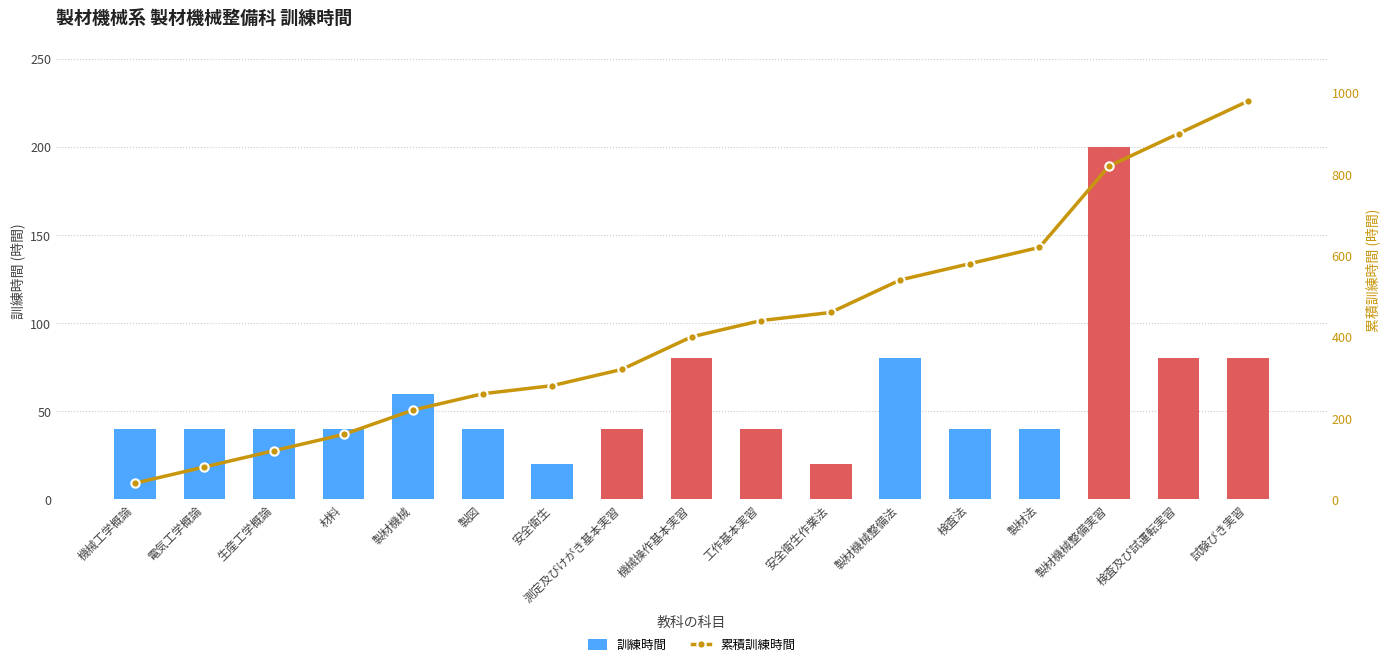

Reading left to right, list all the values displayed in this chart.

訓練時間: 40	40	40	40	60	40	20	40	80	40	20	80	40	40	200	80	80
累積訓練時間: 40	80	120	160	220	260	280	320	400	440	460	540	580	620	820	900	980